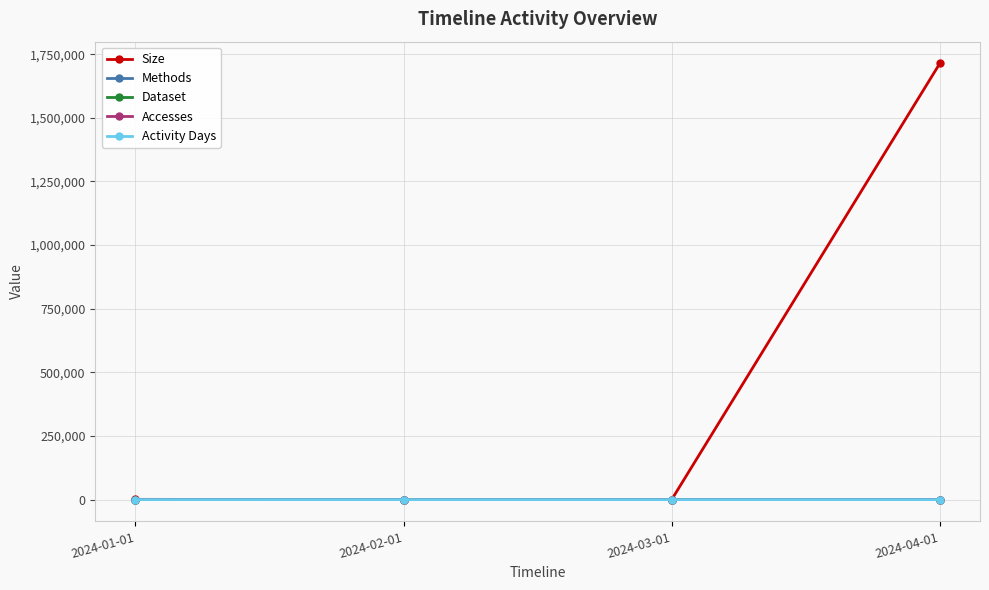

At how many categories does at least one series exceed 1006875?

1